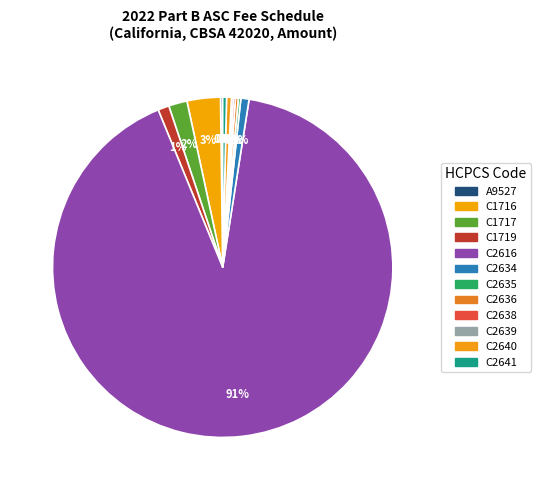

Do C1717 and C2634 together represent more than half of the pie?

No